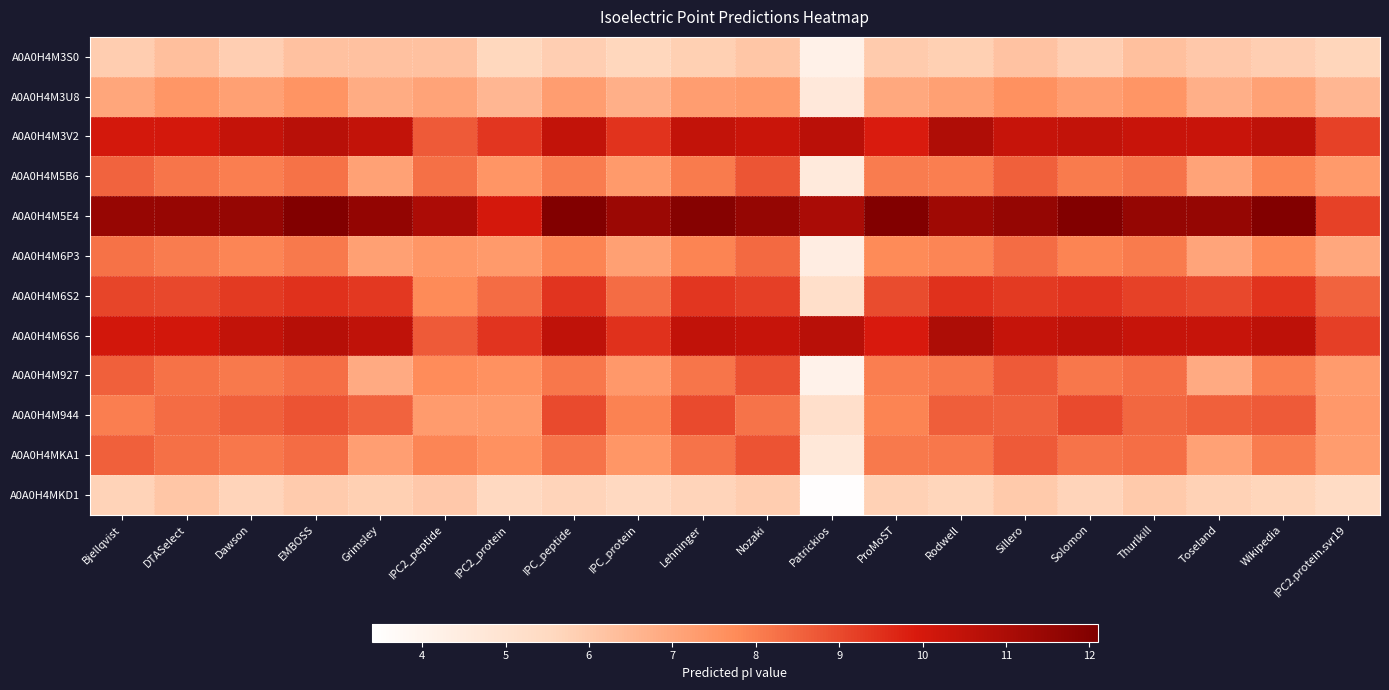

Reading right to left, what are all the values shown in this chart?

A0A0H4M3S0: IPC2.protein.svr19=5.7	Wikipedia=5.9	Toseland=6.0	Thurlkill=6.3	Solomon=5.9	Sillero=6.2	Rodwell=5.8	ProMoST=6.0	Patrickios=4.2	Nozaki=6.1	Lehninger=5.8	IPC_protein=5.6	IPC_peptide=5.9	IPC2_protein=5.6	IPC2_peptide=6.2	Grimsley=6.2	EMBOSS=6.2	Dawson=5.9	DTASelect=6.3	Bjellqvist=5.9
A0A0H4M3U8: IPC2.protein.svr19=6.5	Wikipedia=7.2	Toseland=6.8	Thurlkill=7.5	Solomon=7.2	Sillero=7.6	Rodwell=7.2	ProMoST=7.0	Patrickios=4.7	Nozaki=7.4	Lehninger=7.3	IPC_protein=6.7	IPC_peptide=7.3	IPC2_protein=6.5	IPC2_peptide=7.1	Grimsley=6.9	EMBOSS=7.5	Dawson=7.2	DTASelect=7.5	Bjellqvist=7.0
A0A0H4M3V2: IPC2.protein.svr19=9.2	Wikipedia=10.6	Toseland=10.3	Thurlkill=10.3	Solomon=10.5	Sillero=10.3	Rodwell=10.9	ProMoST=9.9	Patrickios=10.7	Nozaki=10.3	Lehninger=10.4	IPC_protein=9.4	IPC_peptide=10.5	IPC2_protein=9.4	IPC2_peptide=8.7	Grimsley=10.5	EMBOSS=10.7	Dawson=10.4	DTASelect=10.0	Bjellqvist=10.1
A0A0H4M5B6: IPC2.protein.svr19=7.4	Wikipedia=7.9	Toseland=7.1	Thurlkill=8.2	Solomon=8.1	Sillero=8.6	Rodwell=8.0	ProMoST=8.0	Patrickios=4.6	Nozaki=8.8	Lehninger=8.1	IPC_protein=7.4	IPC_peptide=8.1	IPC2_protein=7.5	IPC2_peptide=8.3	Grimsley=7.2	EMBOSS=8.2	Dawson=8.0	DTASelect=8.2	Bjellqvist=8.5
A0A0H4M5E4: IPC2.protein.svr19=9.2	Wikipedia=12.0	Toseland=11.6	Thurlkill=11.6	Solomon=12.0	Sillero=11.6	Rodwell=11.3	ProMoST=12.0	Patrickios=11.0	Nozaki=11.6	Lehninger=11.9	IPC_protein=11.4	IPC_peptide=12.0	IPC2_protein=10.0	IPC2_peptide=11.0	Grimsley=11.6	EMBOSS=12.0	Dawson=11.6	DTASelect=11.5	Bjellqvist=11.5
A0A0H4M6P3: IPC2.protein.svr19=7.0	Wikipedia=7.8	Toseland=7.1	Thurlkill=8.1	Solomon=7.9	Sillero=8.4	Rodwell=7.9	ProMoST=7.8	Patrickios=4.4	Nozaki=8.4	Lehninger=7.9	IPC_protein=7.2	IPC_peptide=7.9	IPC2_protein=7.4	IPC2_peptide=7.5	Grimsley=7.2	EMBOSS=8.1	Dawson=7.9	DTASelect=8.0	Bjellqvist=8.3
A0A0H4M6S2: IPC2.protein.svr19=8.5	Wikipedia=9.4	Toseland=9.0	Thurlkill=9.2	Solomon=9.4	Sillero=9.3	Rodwell=9.5	ProMoST=9.0	Patrickios=5.2	Nozaki=9.2	Lehninger=9.4	IPC_protein=8.3	IPC_peptide=9.4	IPC2_protein=8.3	IPC2_peptide=7.8	Grimsley=9.3	EMBOSS=9.5	Dawson=9.3	DTASelect=9.0	Bjellqvist=9.1
A0A0H4M6S6: IPC2.protein.svr19=9.2	Wikipedia=10.6	Toseland=10.4	Thurlkill=10.3	Solomon=10.5	Sillero=10.4	Rodwell=11.0	ProMoST=9.9	Patrickios=10.7	Nozaki=10.3	Lehninger=10.5	IPC_protein=9.5	IPC_peptide=10.5	IPC2_protein=9.4	IPC2_peptide=8.7	Grimsley=10.5	EMBOSS=10.7	Dawson=10.5	DTASelect=10.1	Bjellqvist=10.1
A0A0H4M927: IPC2.protein.svr19=7.3	Wikipedia=8.0	Toseland=6.9	Thurlkill=8.3	Solomon=8.1	Sillero=8.7	Rodwell=8.1	ProMoST=8.0	Patrickios=4.1	Nozaki=8.8	Lehninger=8.2	IPC_protein=7.4	IPC_peptide=8.1	IPC2_protein=7.6	IPC2_peptide=7.7	Grimsley=6.9	EMBOSS=8.3	Dawson=8.1	DTASelect=8.3	Bjellqvist=8.6
A0A0H4M944: IPC2.protein.svr19=7.4	Wikipedia=8.7	Toseland=8.6	Thurlkill=8.5	Solomon=9.0	Sillero=8.6	Rodwell=8.6	ProMoST=7.9	Patrickios=5.2	Nozaki=8.2	Lehninger=9.0	IPC_protein=7.9	IPC_peptide=9.0	IPC2_protein=7.4	IPC2_peptide=7.3	Grimsley=8.5	EMBOSS=8.8	Dawson=8.6	DTASelect=8.4	Bjellqvist=8.0
A0A0H4MKA1: IPC2.protein.svr19=7.3	Wikipedia=8.1	Toseland=7.1	Thurlkill=8.3	Solomon=8.2	Sillero=8.7	Rodwell=8.1	ProMoST=8.1	Patrickios=4.7	Nozaki=8.8	Lehninger=8.2	IPC_protein=7.5	IPC_peptide=8.2	IPC2_protein=7.6	IPC2_peptide=7.9	Grimsley=7.2	EMBOSS=8.4	Dawson=8.1	DTASelect=8.3	Bjellqvist=8.6
A0A0H4MKD1: IPC2.protein.svr19=5.4	Wikipedia=5.7	Toseland=5.8	Thurlkill=6.0	Solomon=5.7	Sillero=6.0	Rodwell=5.7	ProMoST=5.8	Patrickios=3.5	Nozaki=5.9	Lehninger=5.7	IPC_protein=5.5	IPC_peptide=5.7	IPC2_protein=5.5	IPC2_peptide=6.0	Grimsley=5.8	EMBOSS=6.0	Dawson=5.7	DTASelect=6.1	Bjellqvist=5.7